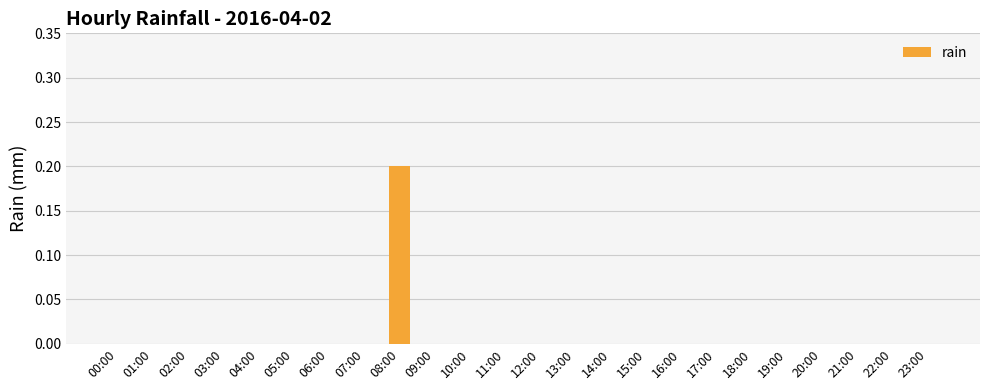

Is it true that the value at 12:00 is 0.0?

True